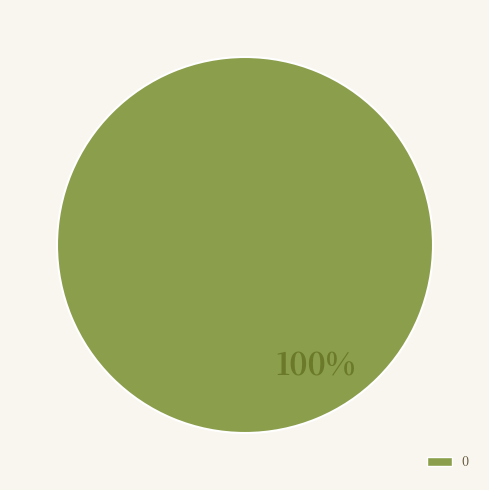

Rank the categories by value from highest to lowest.

0